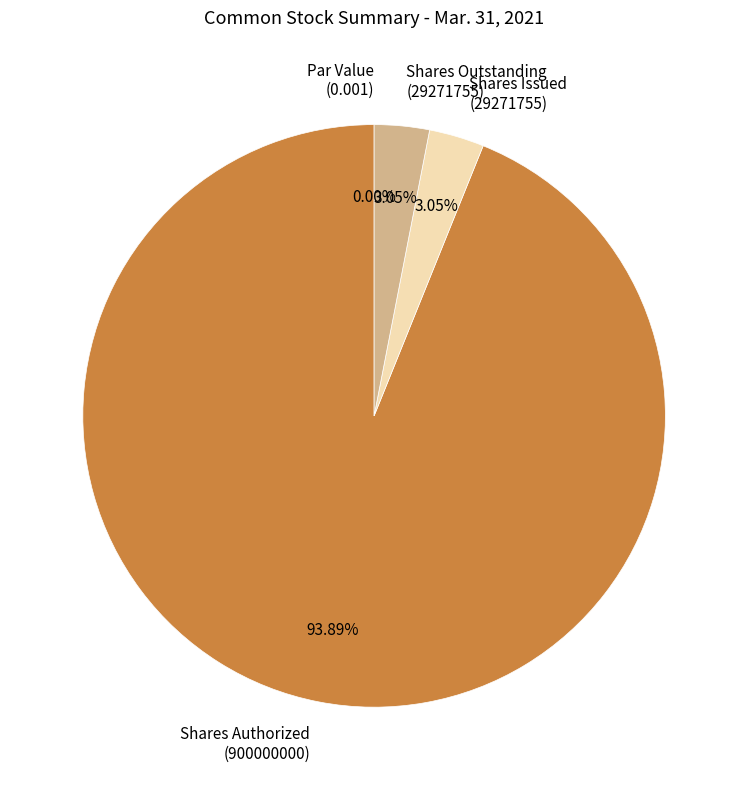

To the nearest percent, what is the combined percentage of Common Stock, par value (in Dollars per share) and Common Stock, shares outstanding (in Shares)?

3%